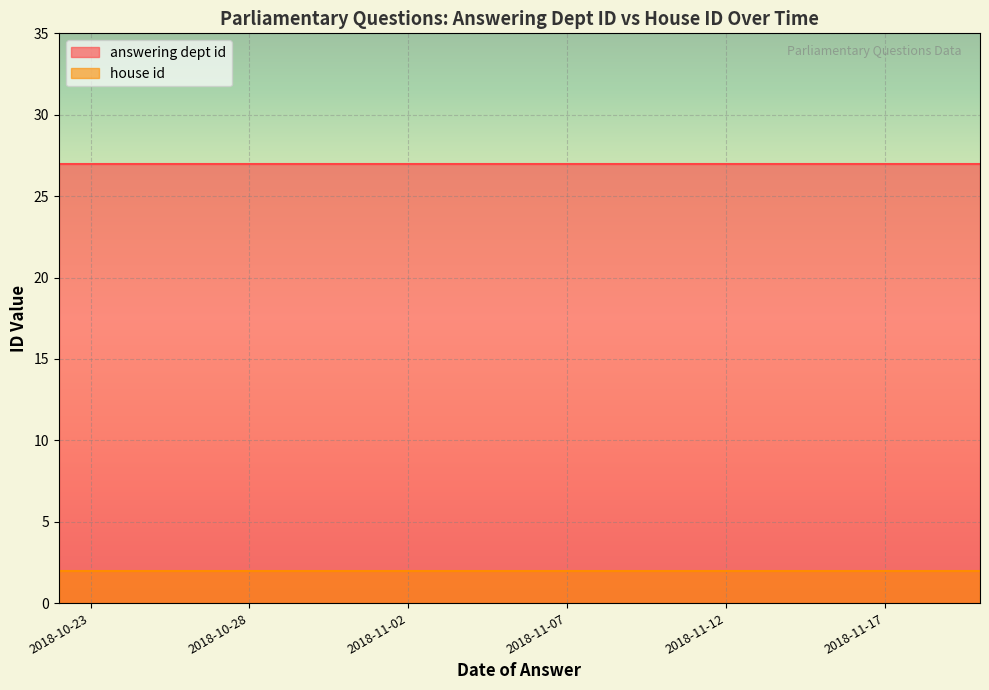

True or false: answering dept id and house id intersect in this chart.

False